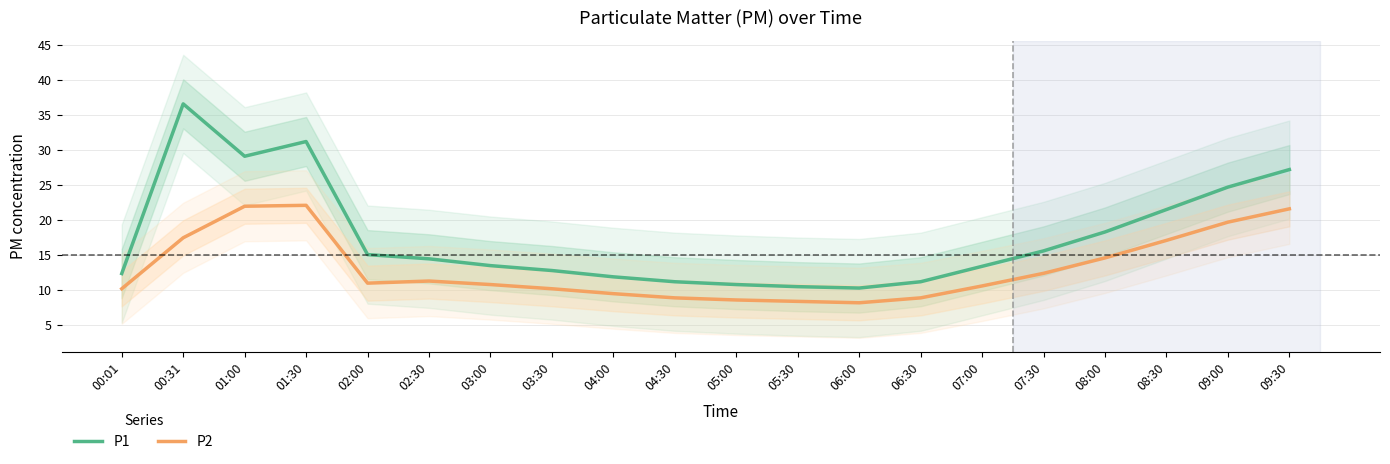

What is the average value of the P1 series?

17.6